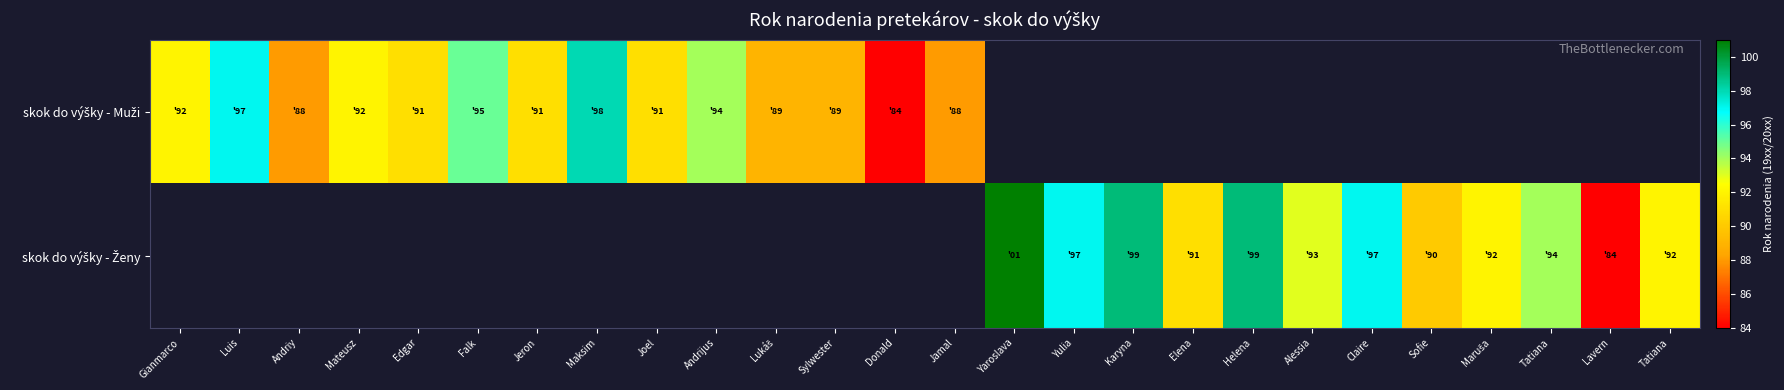

Rank the series at Tatiana from lowest to highest value.

skok do výšky - Muži, skok do výšky - Ženy